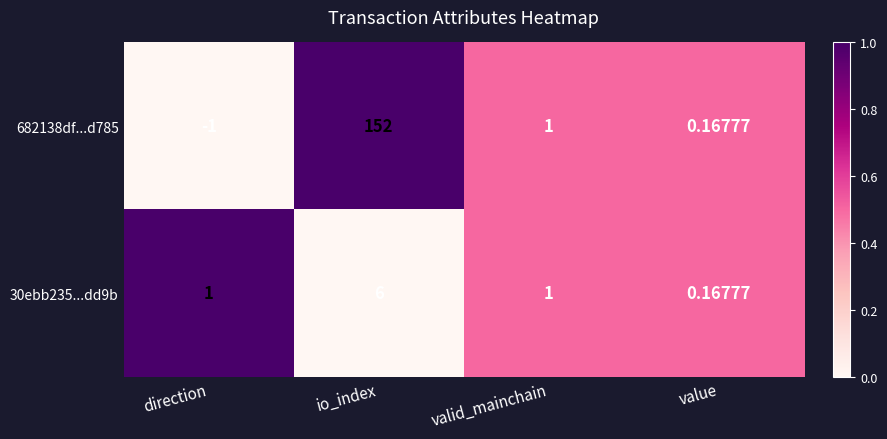

List the series in order of their peak value, lowest first.

30ebb235...dd9b, 682138df...d785